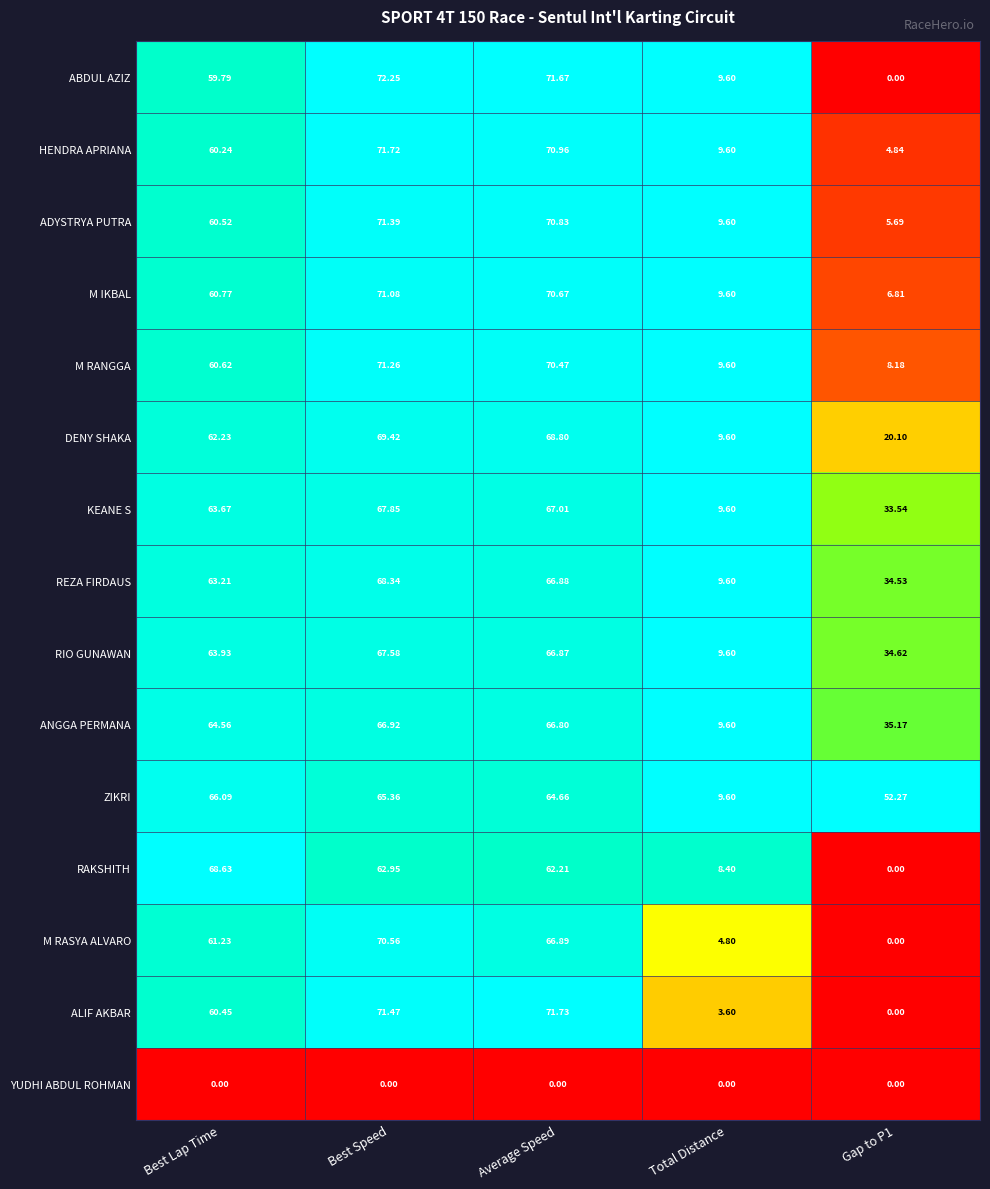

At which category is the sum across all series the highest?

Best Speed